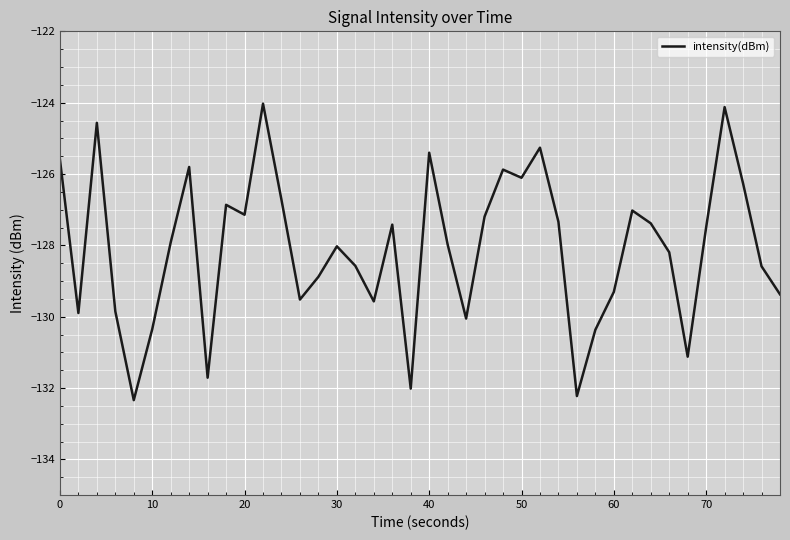

What is the minimum value shown in the chart?

-132.3